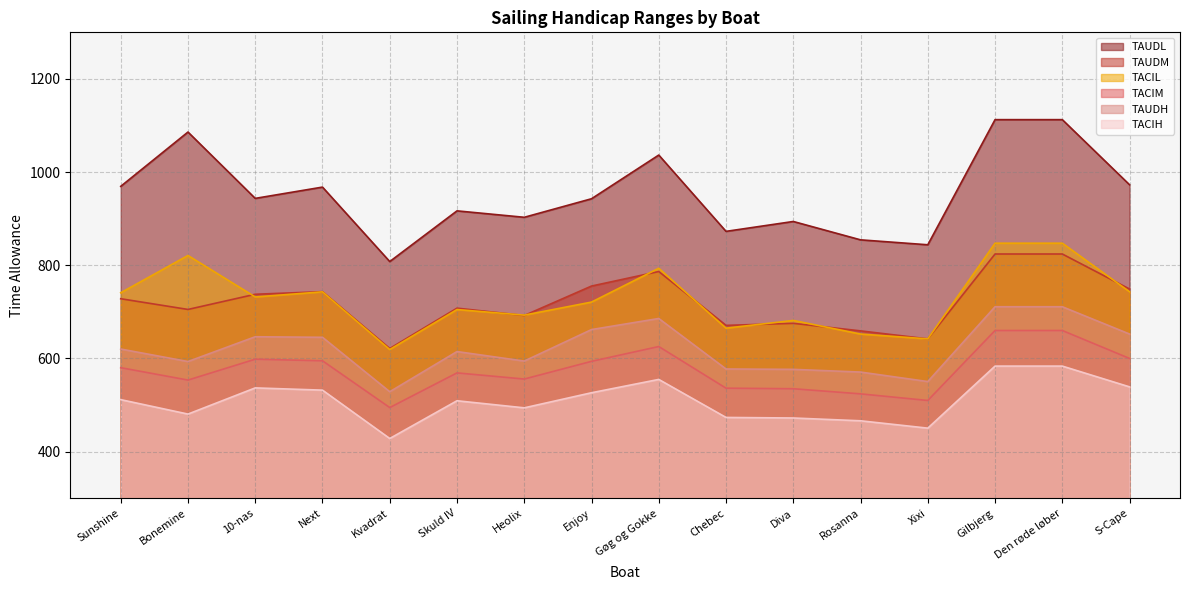

Rank the series at 10-nas from lowest to highest value.

TACIH, TACIM, TAUDH, TACIL, TAUDM, TAUDL